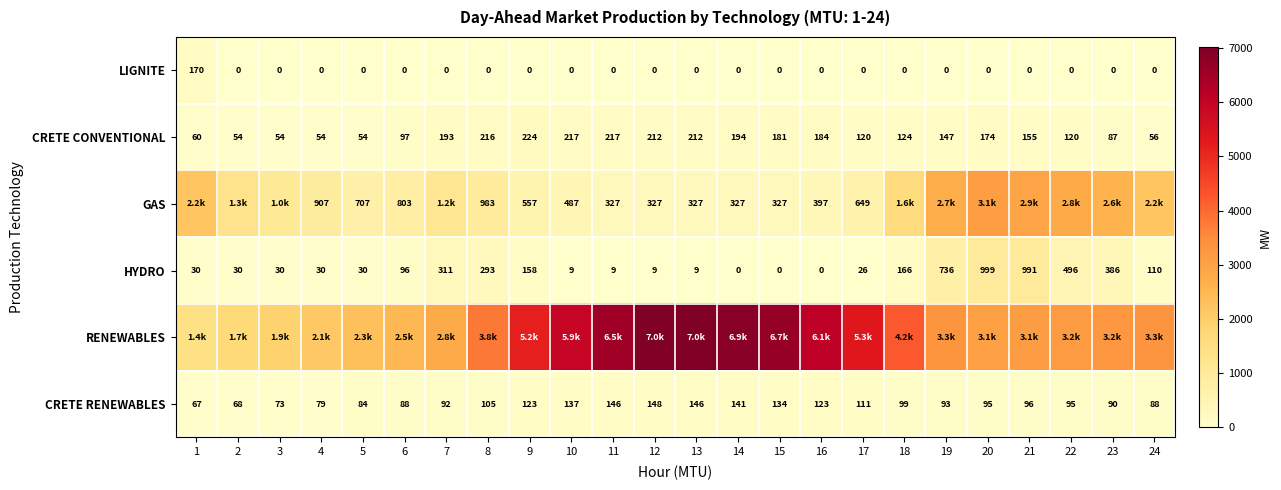

Which label corresponds to the smallest value in the chart?

2